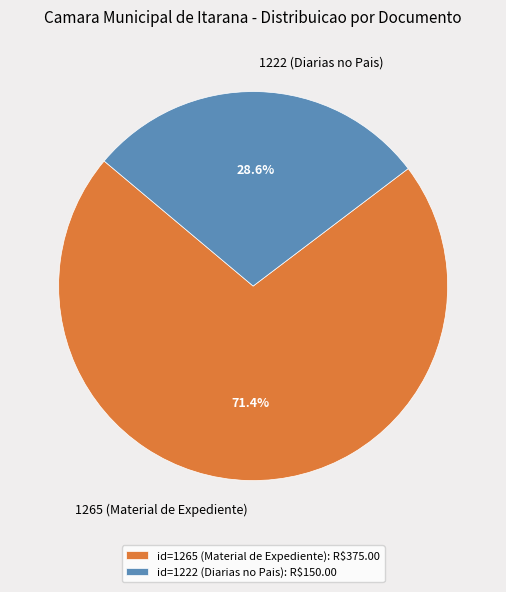

Rank the categories by value from highest to lowest.

1265 (Material de Expediente), 1222 (Diarias no Pais)